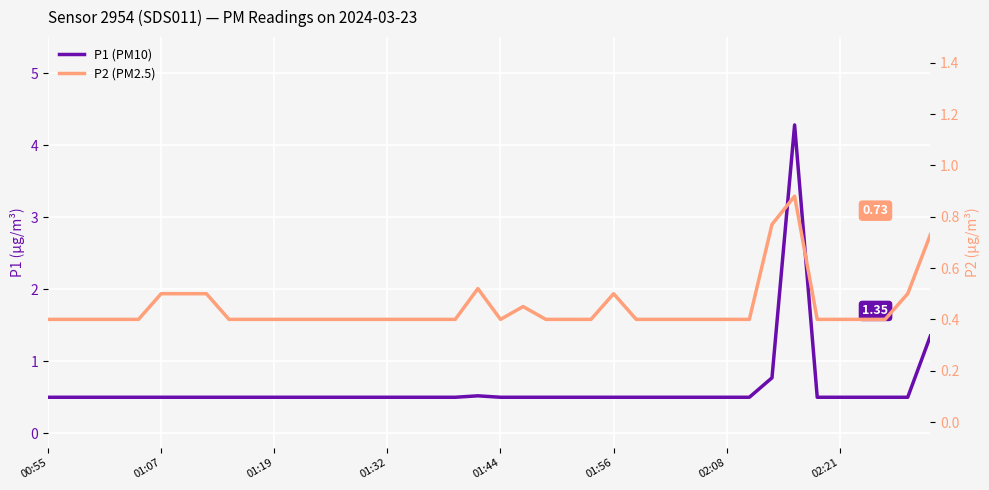

What position from the left is 14?

15